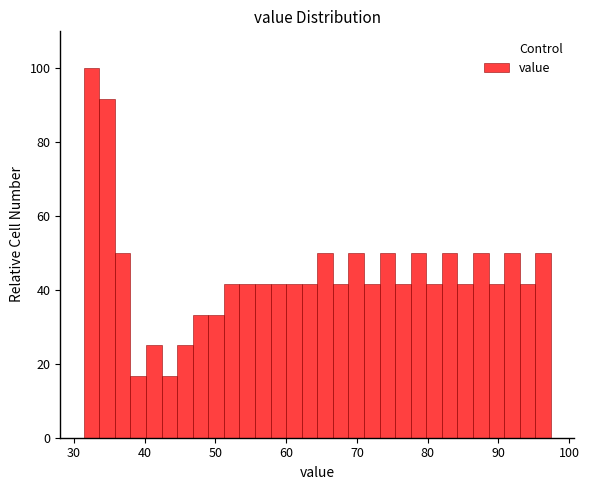

Read against the x-axis, roughly where is the centre of the tallest bar?

32